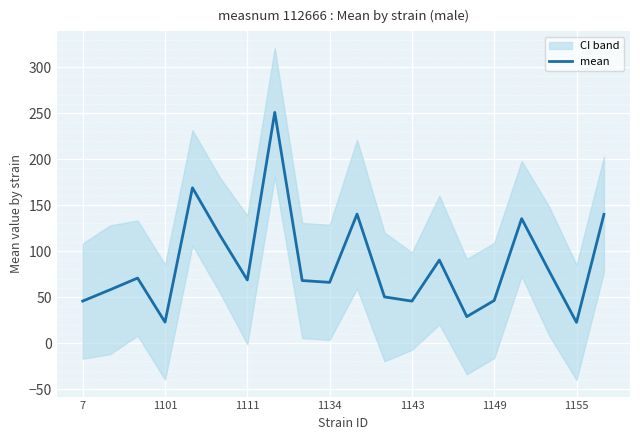

Is it true that mean equals 68.6 at 1111?

True